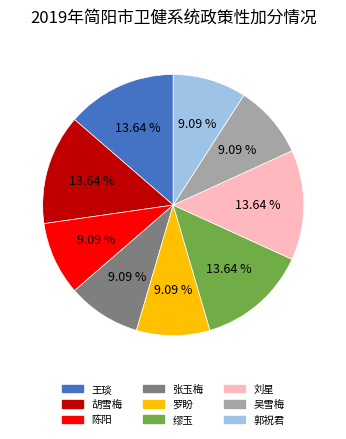

Does any single category account for the majority?

No